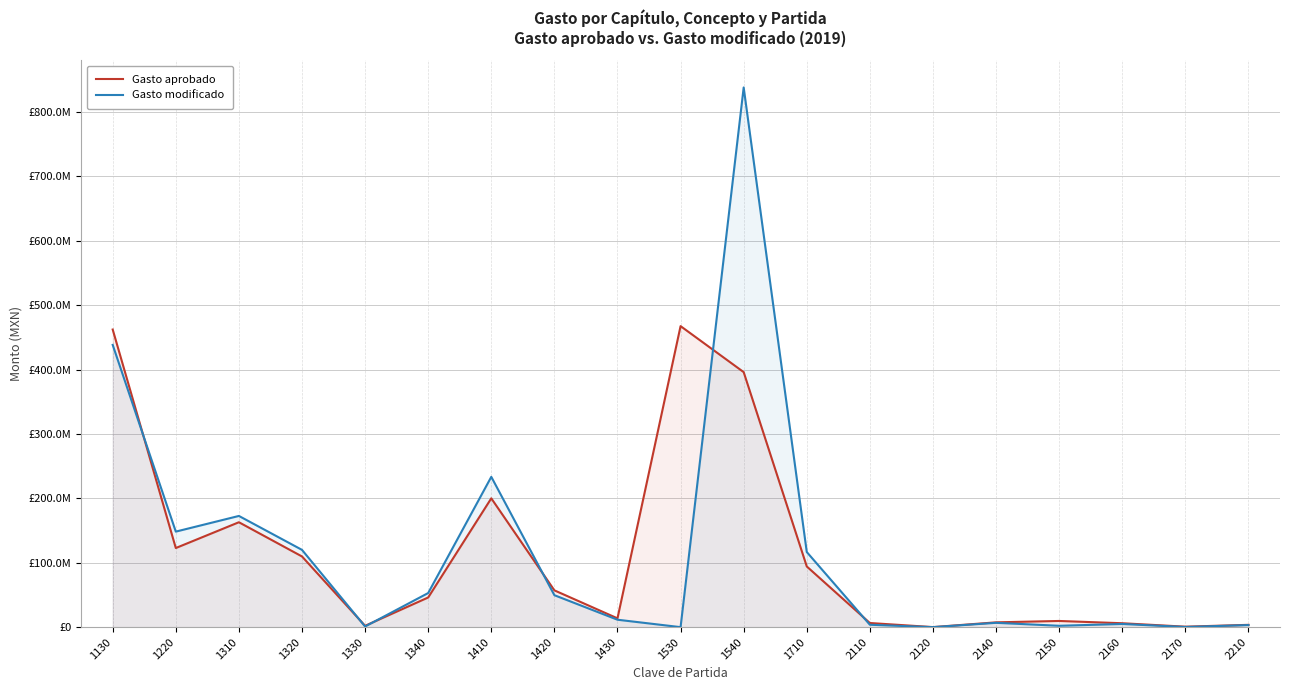

The Gasto aprobado series shows 27492201.0 at 1340. True or false?

False